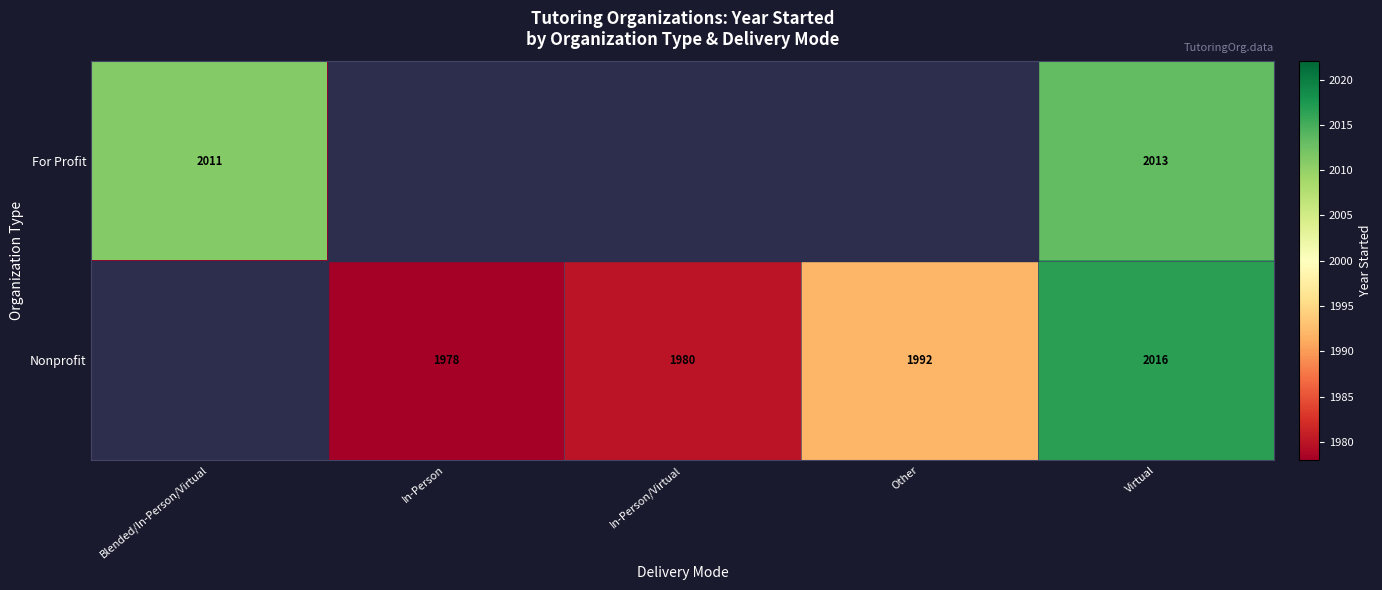

What is the spread (max minus min) of values at Virtual?

3